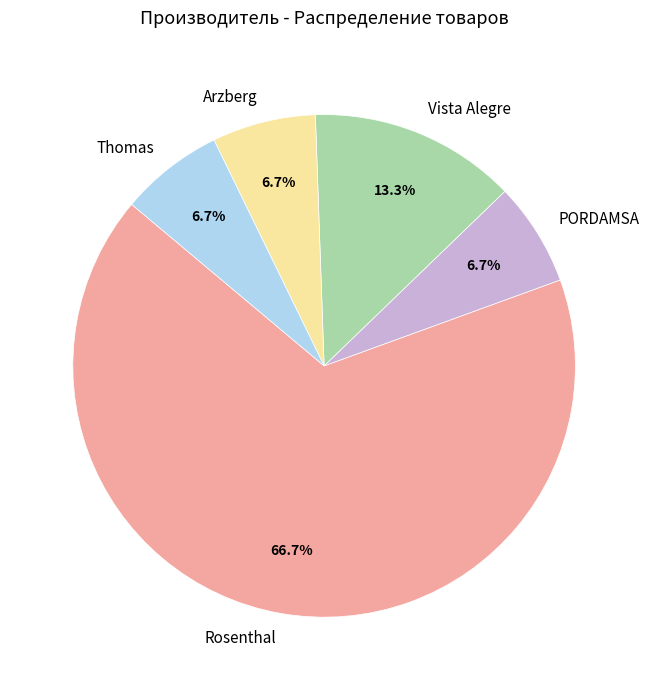

To the nearest percent, what is the combined percentage of Vista Alegre and PORDAMSA?

20%